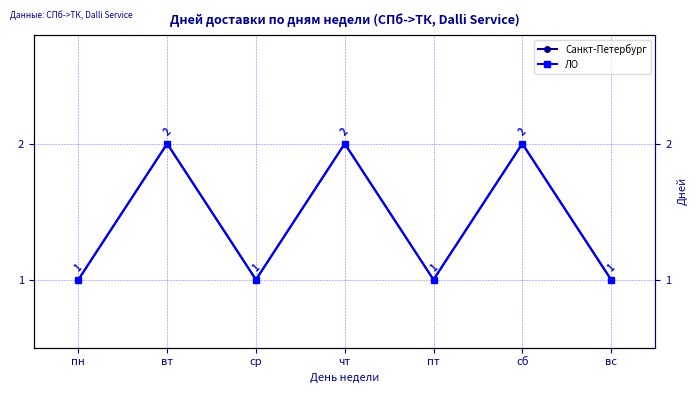

Which series has the largest range (max minus min)?

Санкт-Петербург